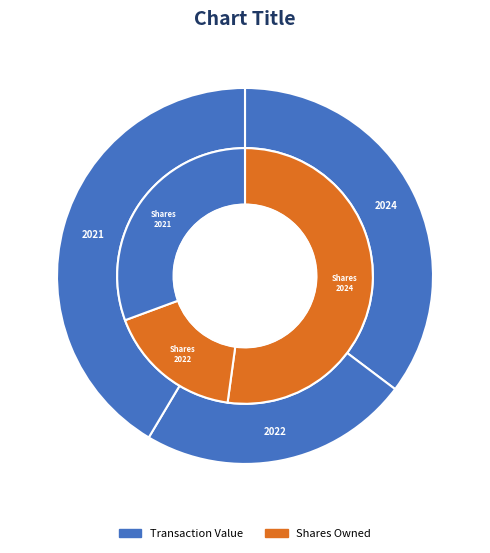

The rptOwnerDetailsId=4 (2021) slice represents 47% of the pie. True or false?

False